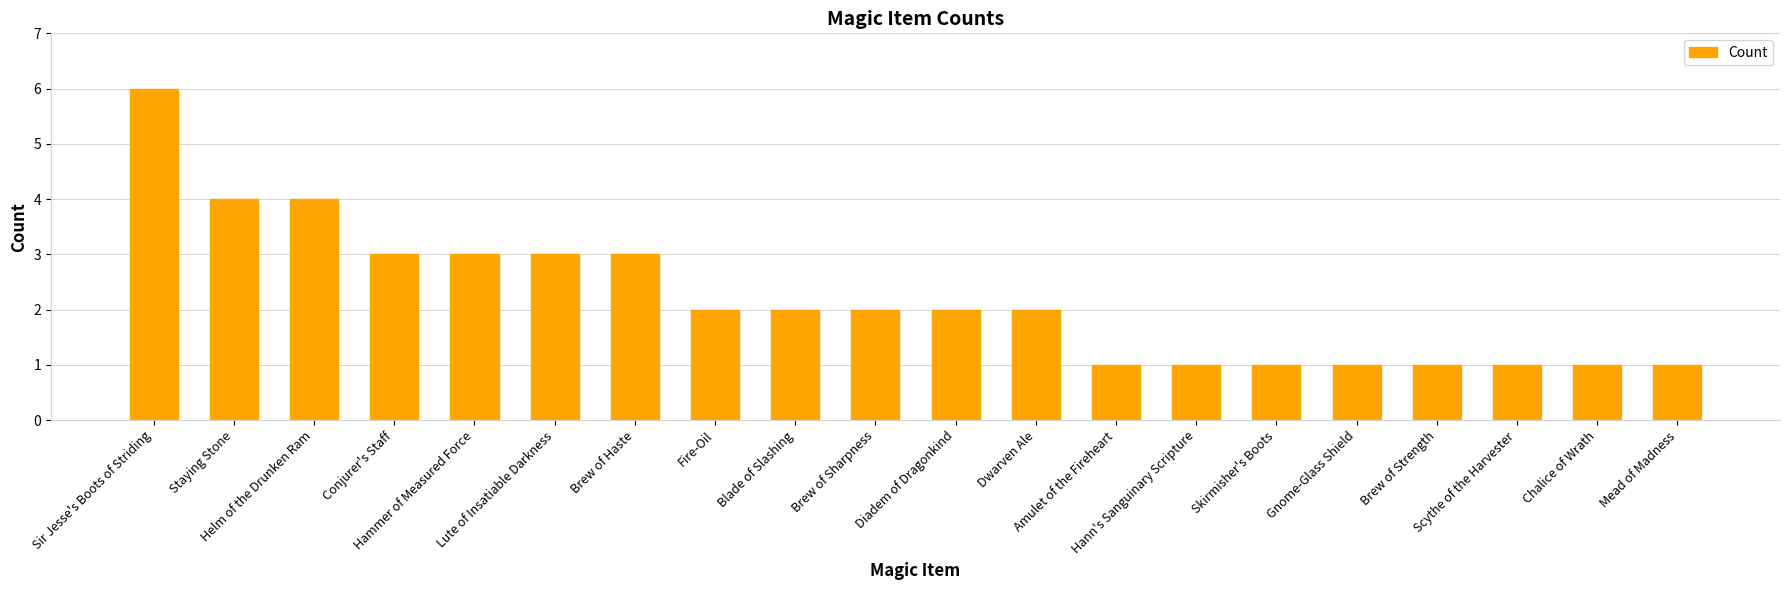

What position from the right is Brew of Haste?

14